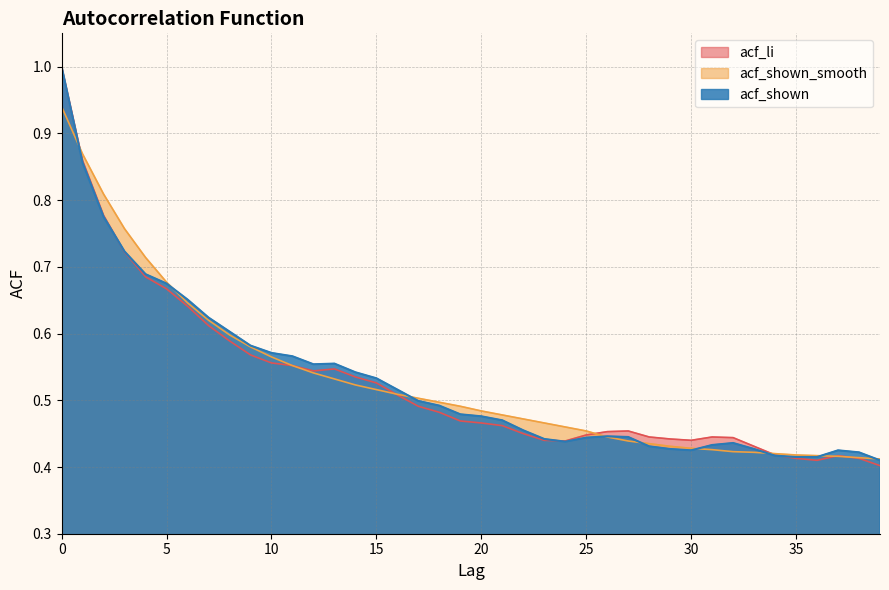

The acf_shown_smooth series shows 0.5 at 2. True or false?

False